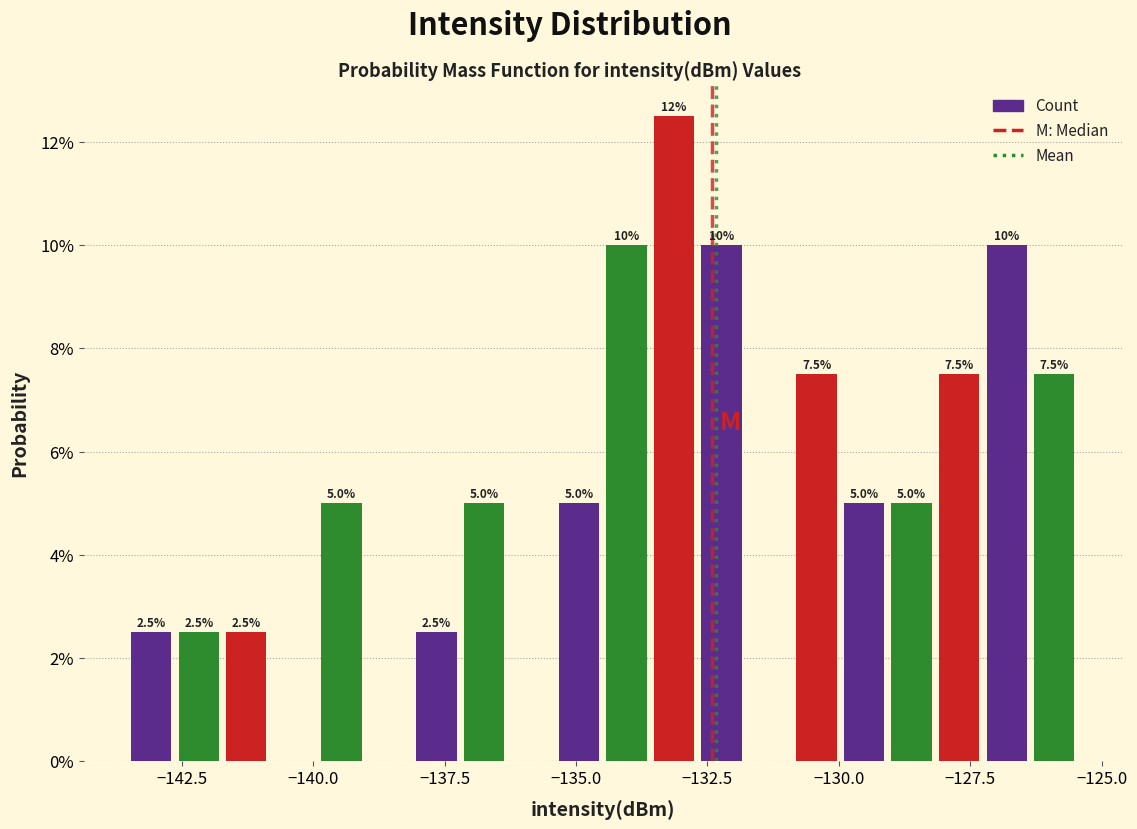

Read against the x-axis, roughly where is the centre of the tallest bar?

-133.0